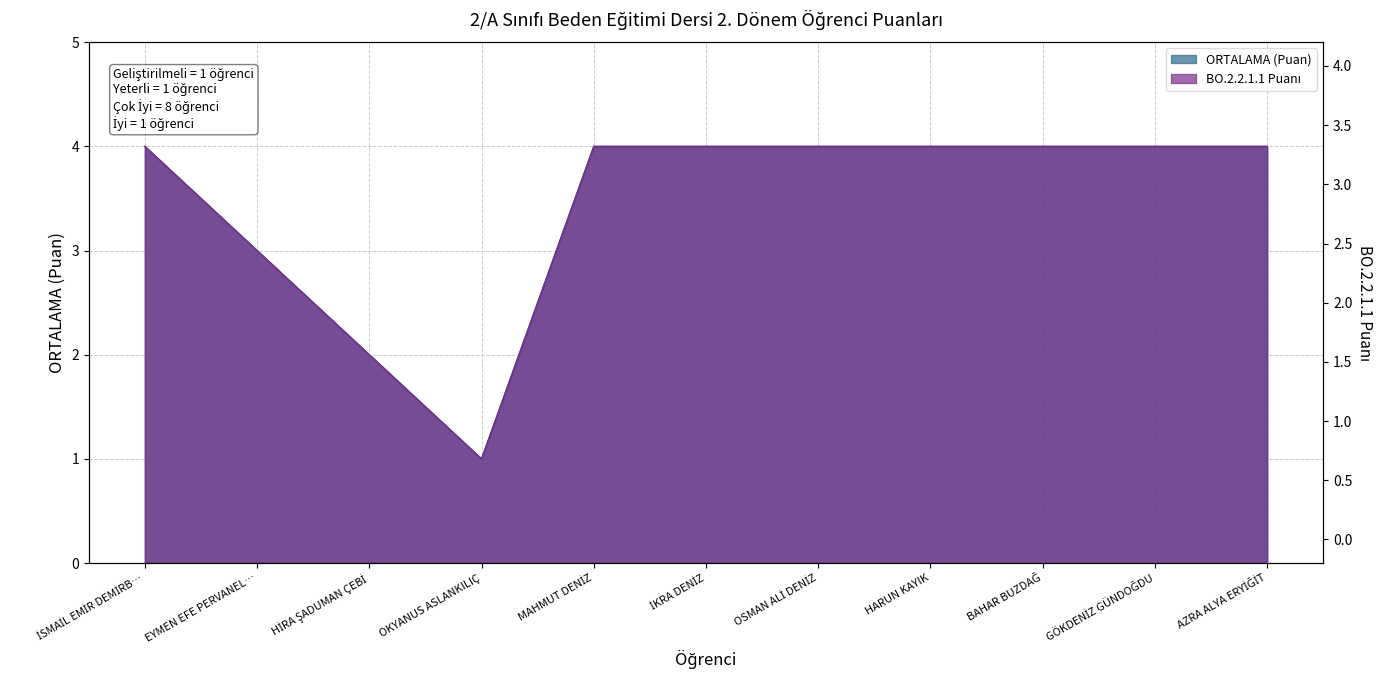

At AZRA ALYA ERYİĞİT, list the series in order from largest to smallest.

ORTALAMA (Puan), BO.2.2.1.1 Puanı